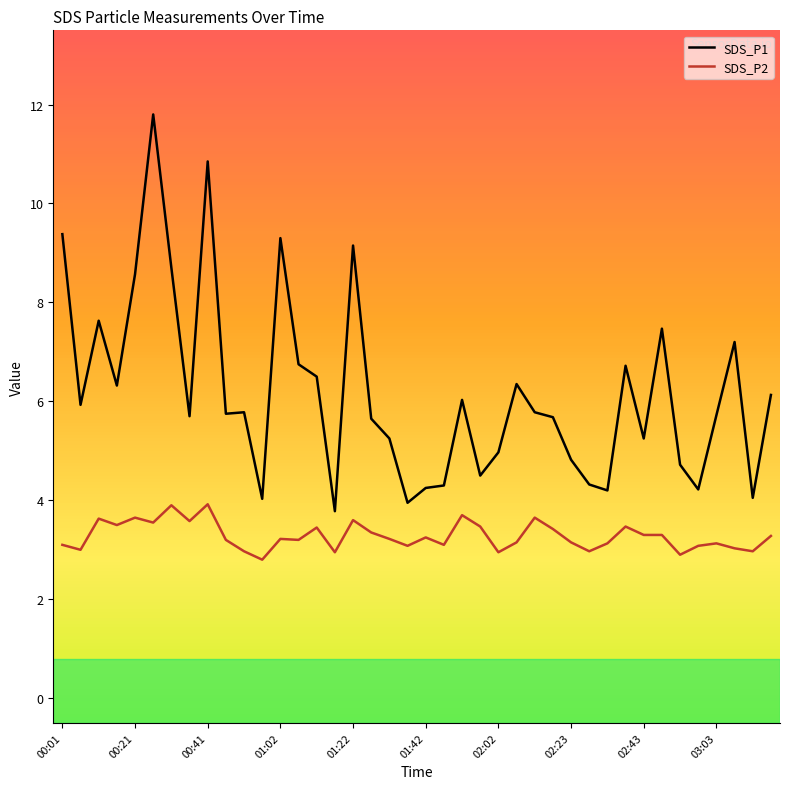

Which series has the widest spread of values?

SDS_P1